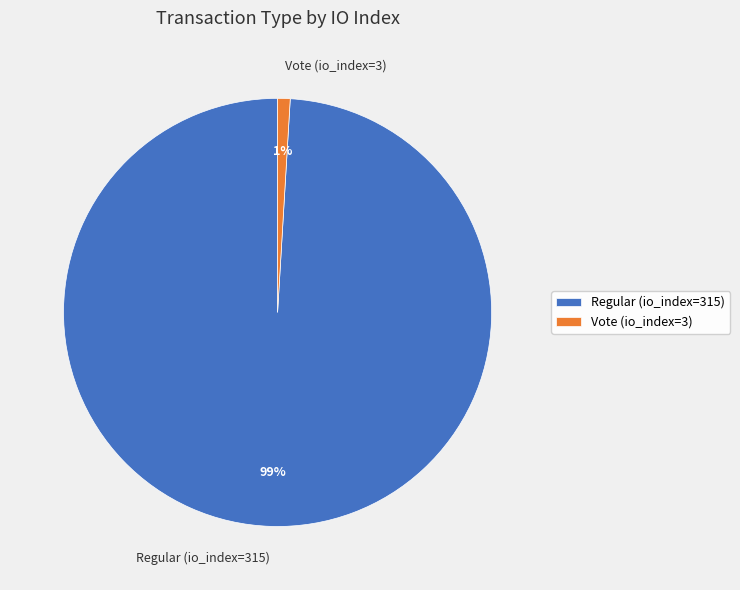

To the nearest percent, what is the difference between the Vote (io_index=3) and Regular (io_index=315) slice percentages?

98%